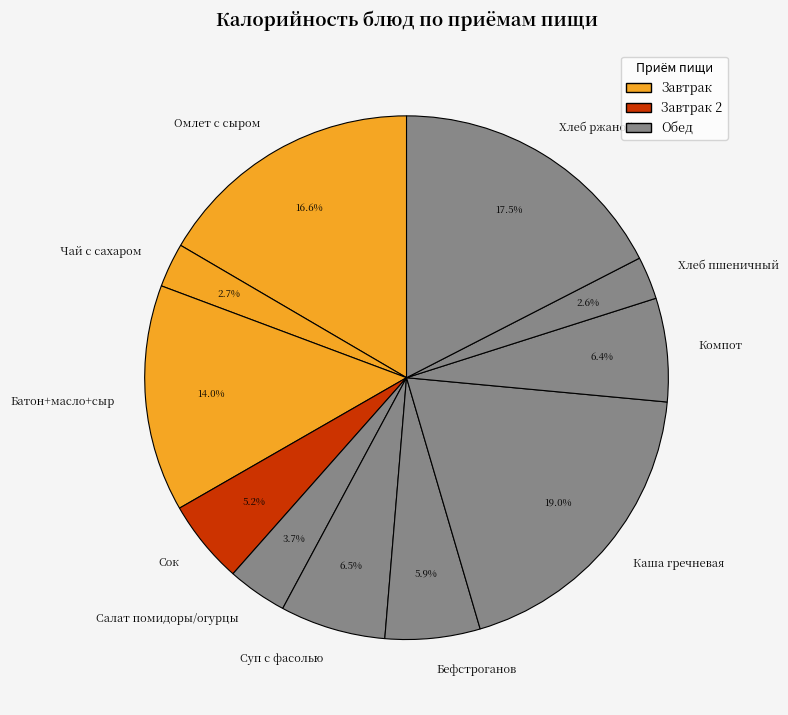

To the nearest percent, what portion does Сок represent?

5%